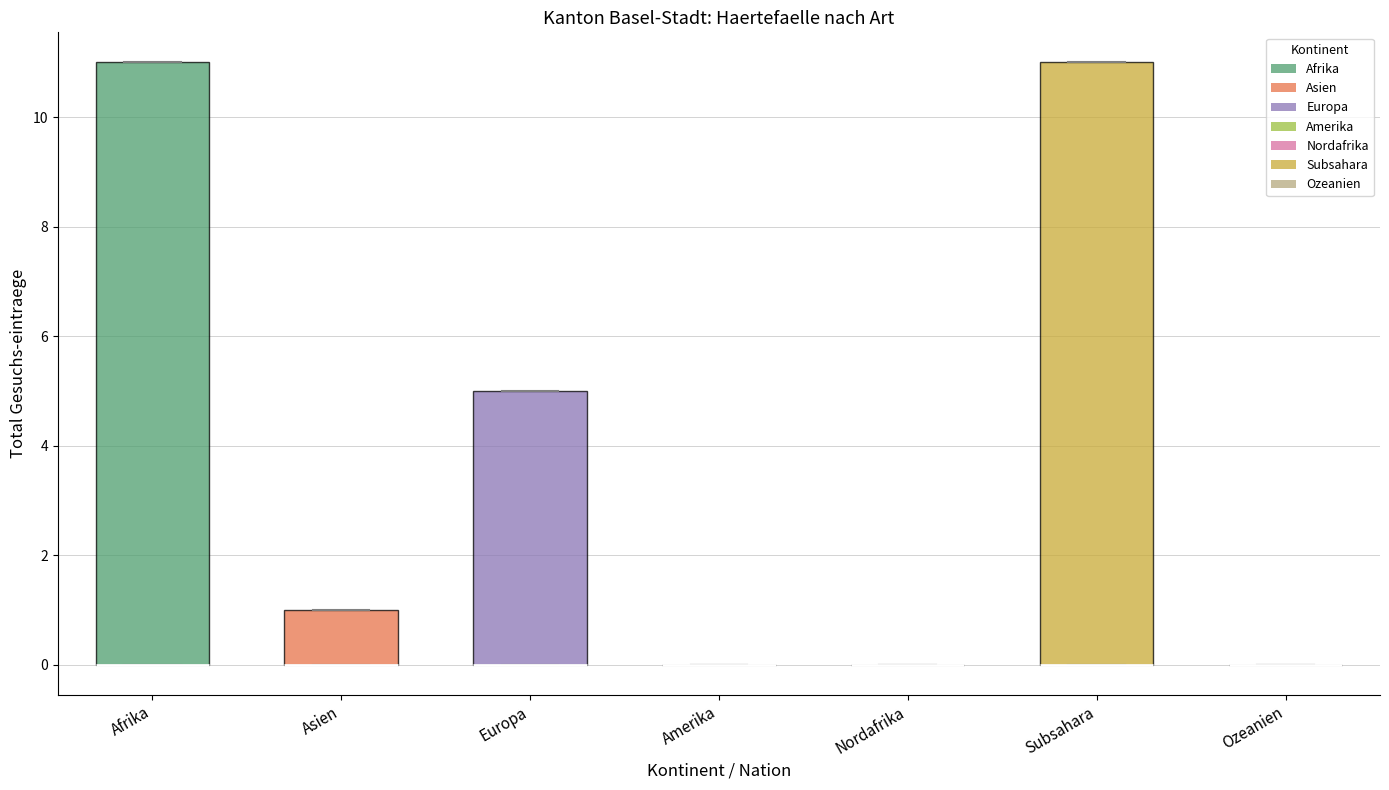

Reading left to right, read every box against the y-axis: the position of its median line, the range the box covers, and the ends of its whiskers. The values are not printed on the chart, so give them approximately, as read against the axis.

Afrika: median 0 (drawn on the box's lower edge), box 0 to 11, whiskers 0 to 11
Asien: median 0 (drawn on the box's lower edge), box 0 to 1, whiskers 0 to 1
Europa: median 0 (drawn on the box's lower edge), box 0 to 5, whiskers 0 to 5
Amerika: box collapsed to a line at 0, whiskers 0 to 0
Nordafrika: box collapsed to a line at 0, whiskers 0 to 0
Subsahara: median 0 (drawn on the box's lower edge), box 0 to 11, whiskers 0 to 11
Ozeanien: box collapsed to a line at 0, whiskers 0 to 0